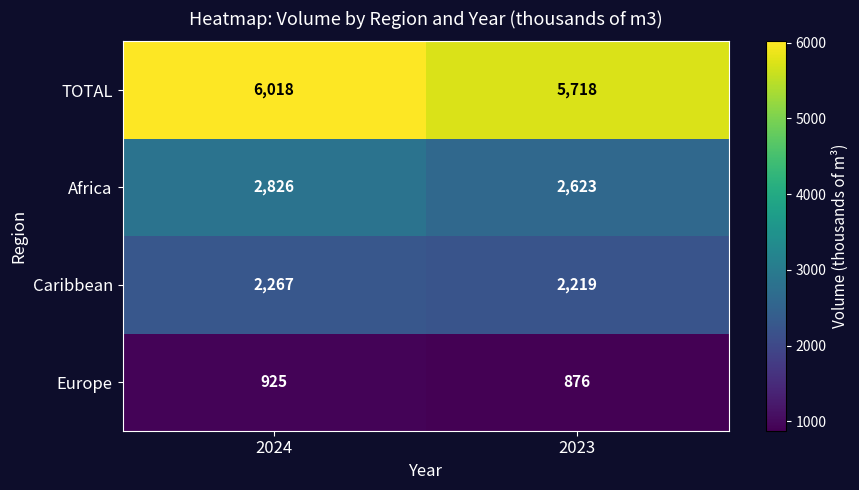

Is it true that Caribbean equals 2267 at 2024?

True